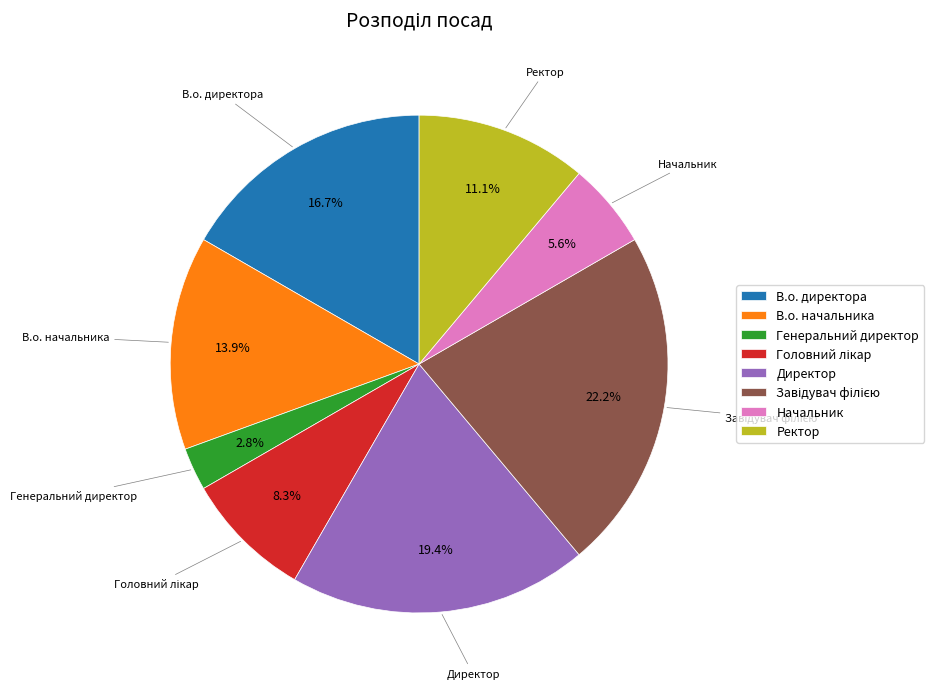

What percentage do В.о. начальника and В.о. директора together represent?

30.6%